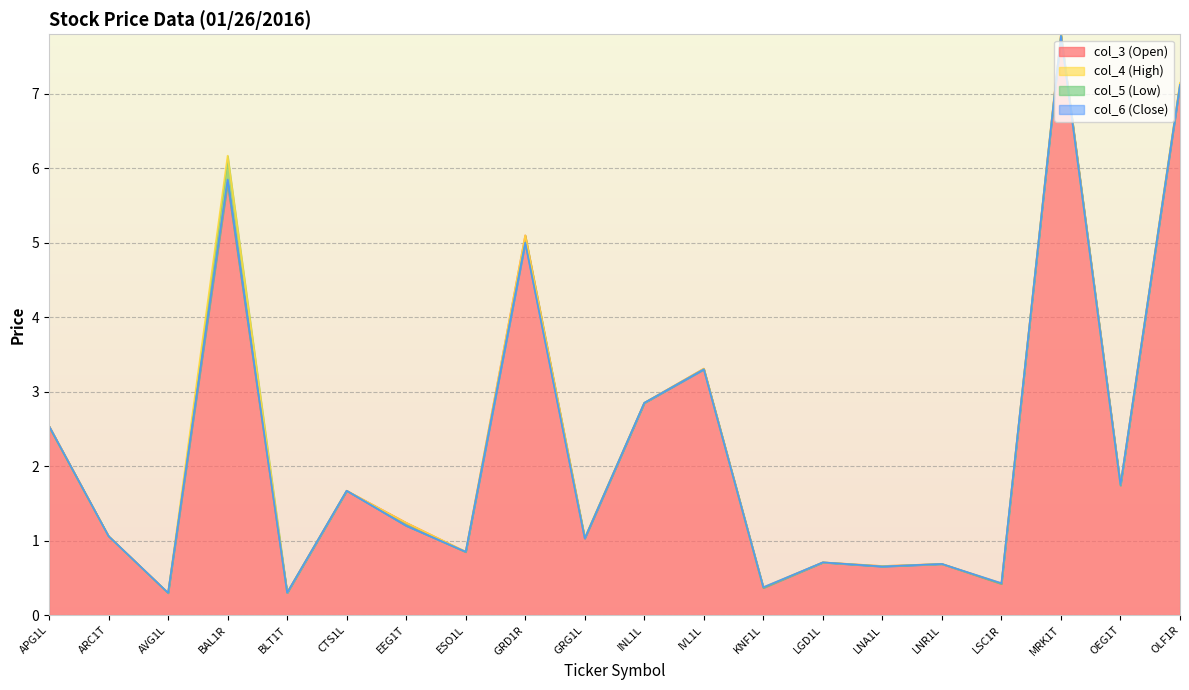

At which category does the chart reach its minimum across all series?

AVG1L